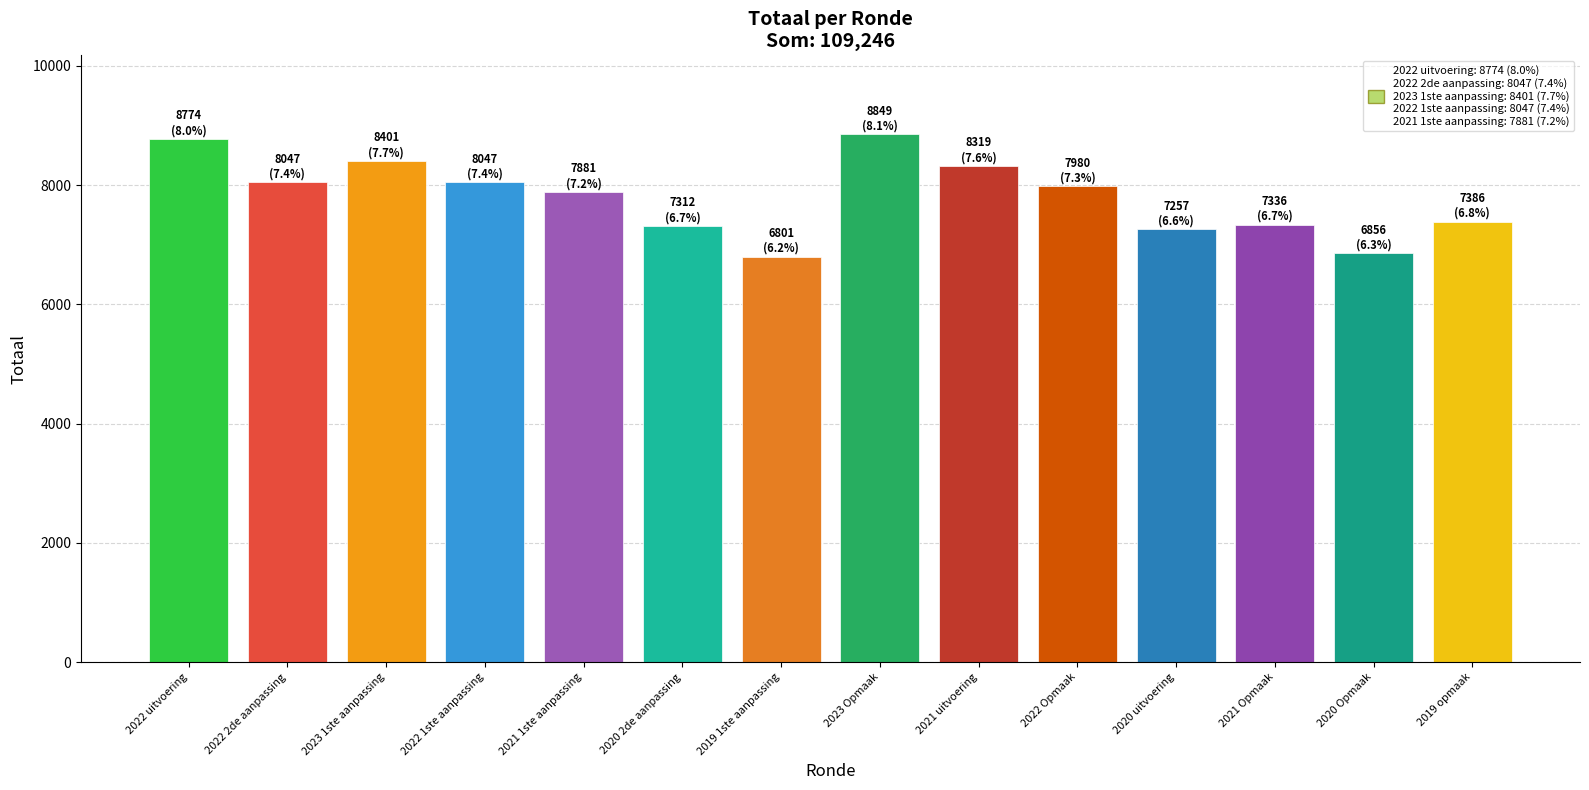

What is the difference between the maximum and minimum values?

2048